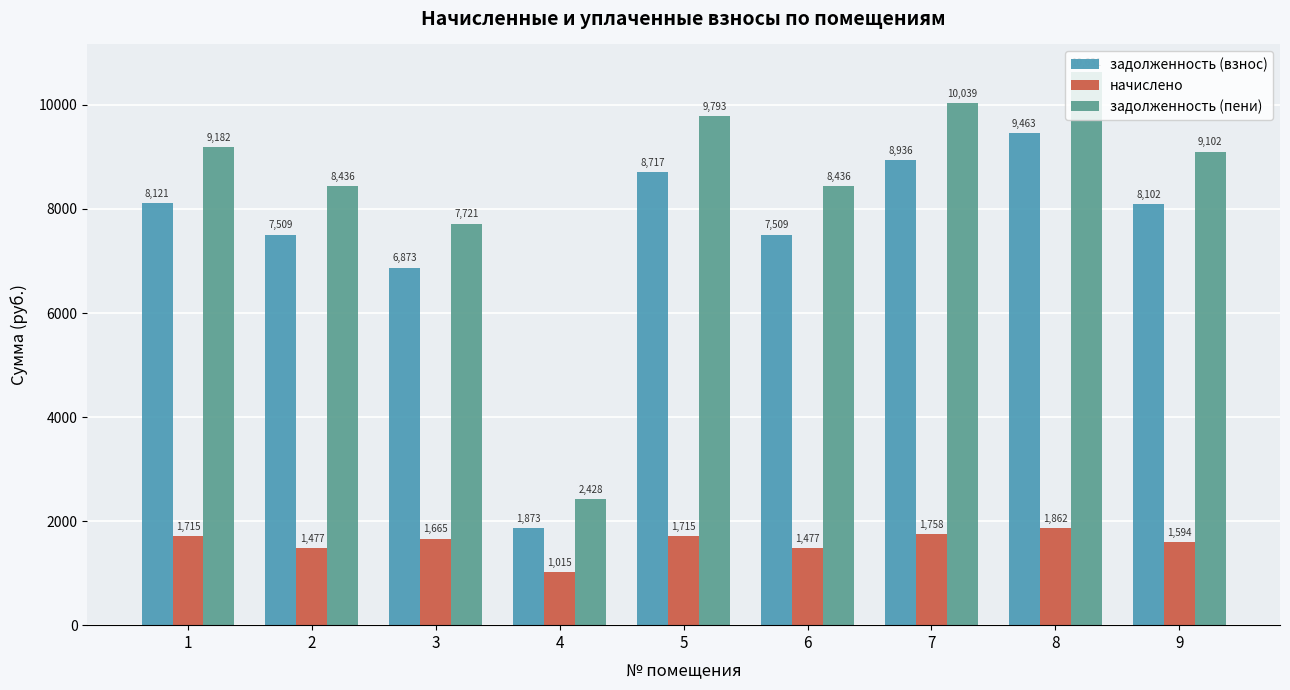

The задолженность (пени) series shows 7720.7 at 3. True or false?

True